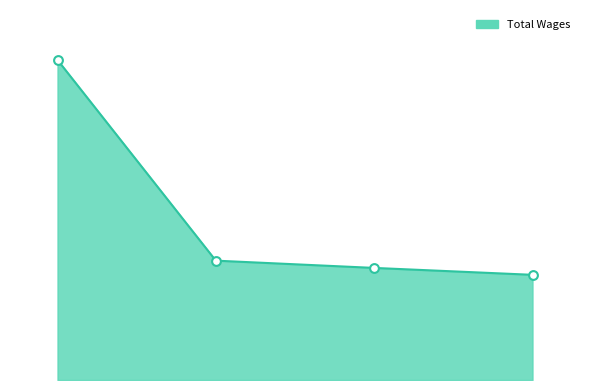

Is this an area chart (filled region under the line)?

Yes